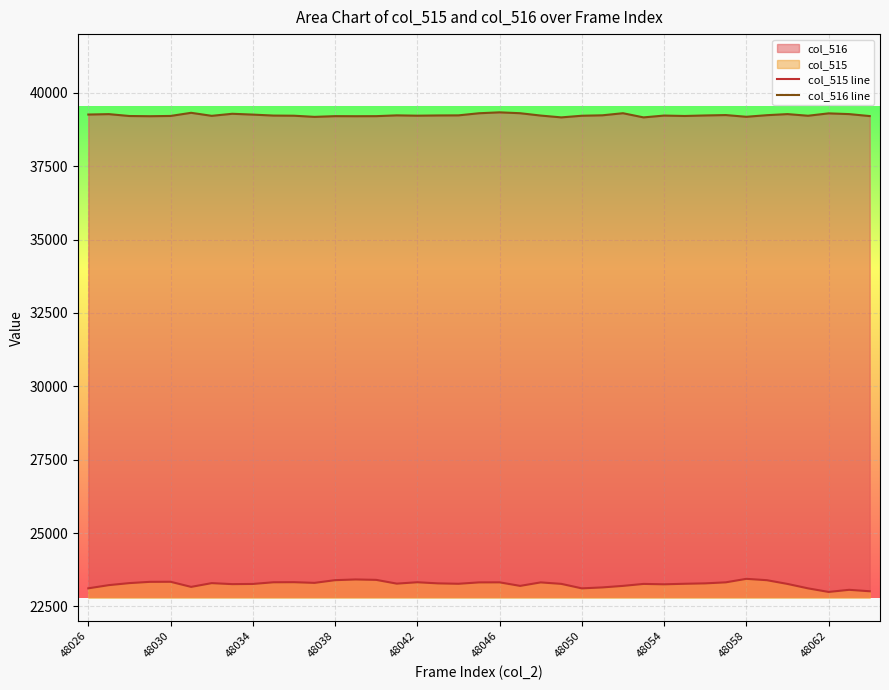

How many distinct data groups are displayed?

2